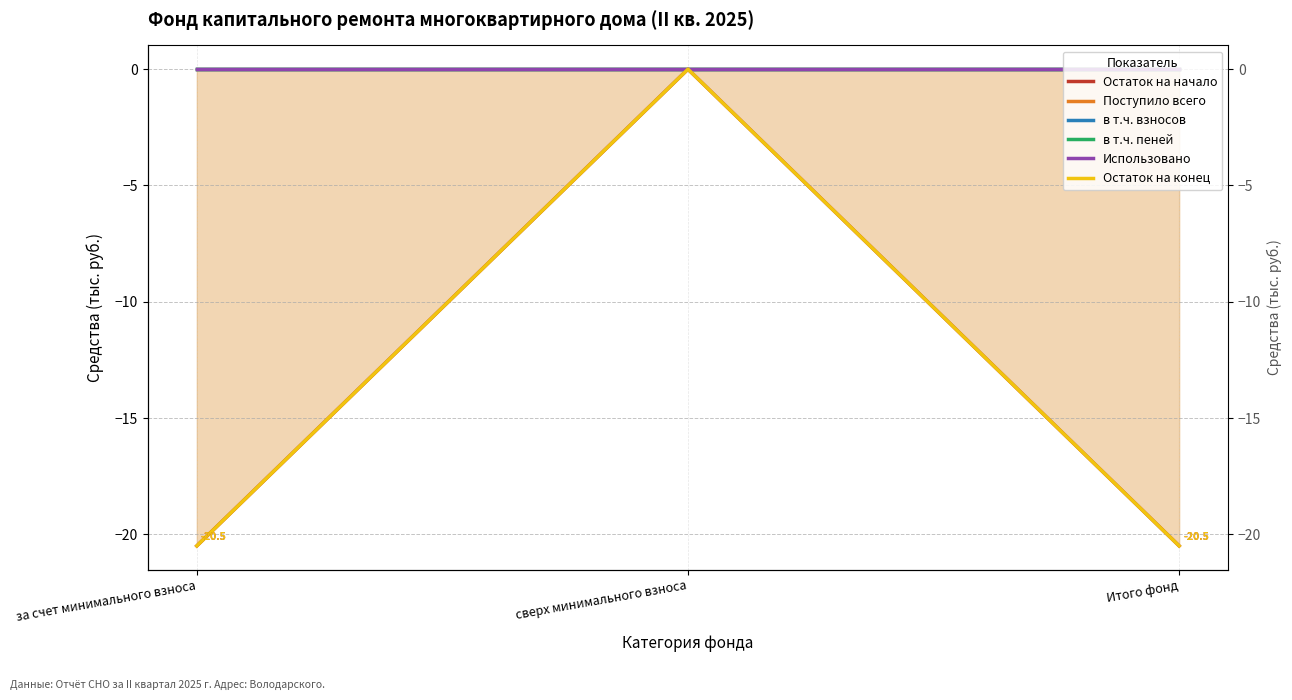

At which label does Использовано reach its minimum?

за счет минимального взноса